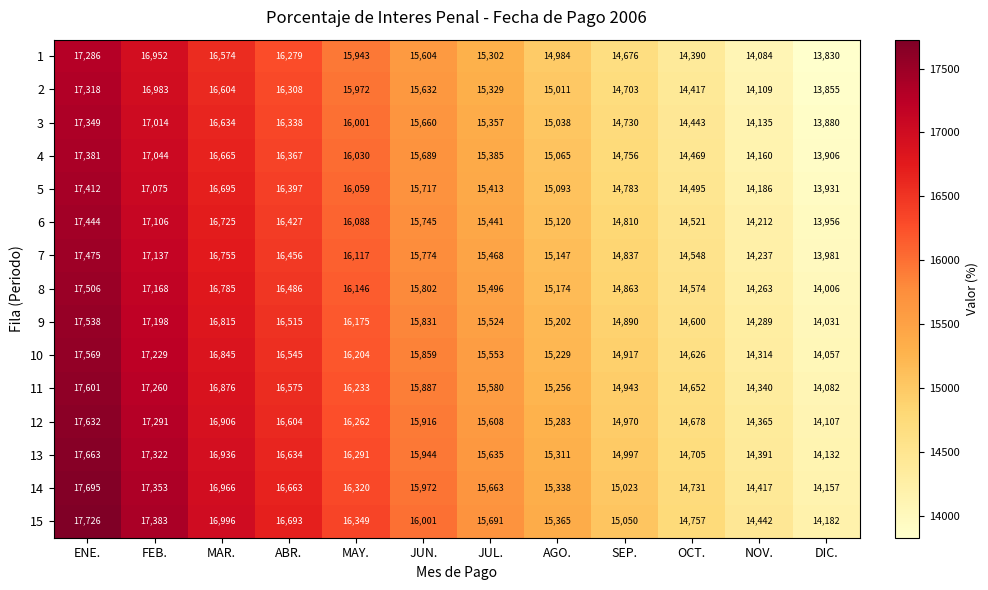

What is the total value across all series at ABR.?

247287